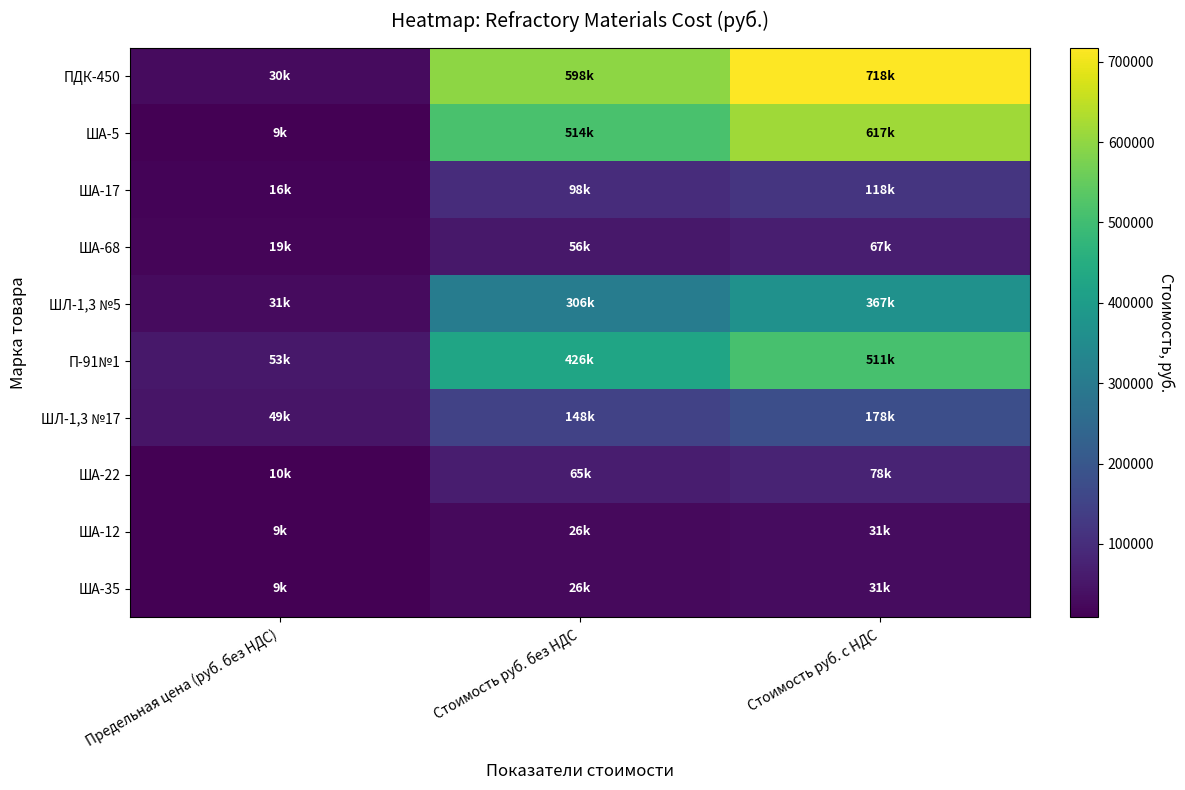

What is the total value across all series at Предельная цена (руб. без НДС)?

233860